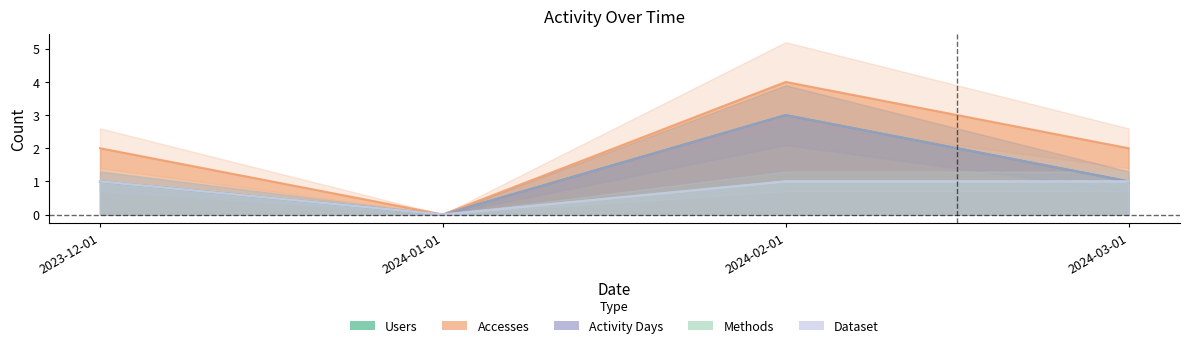

List the labels in order of Dataset value, smallest first.

2024-01-01, 2023-12-01, 2024-02-01, 2024-03-01